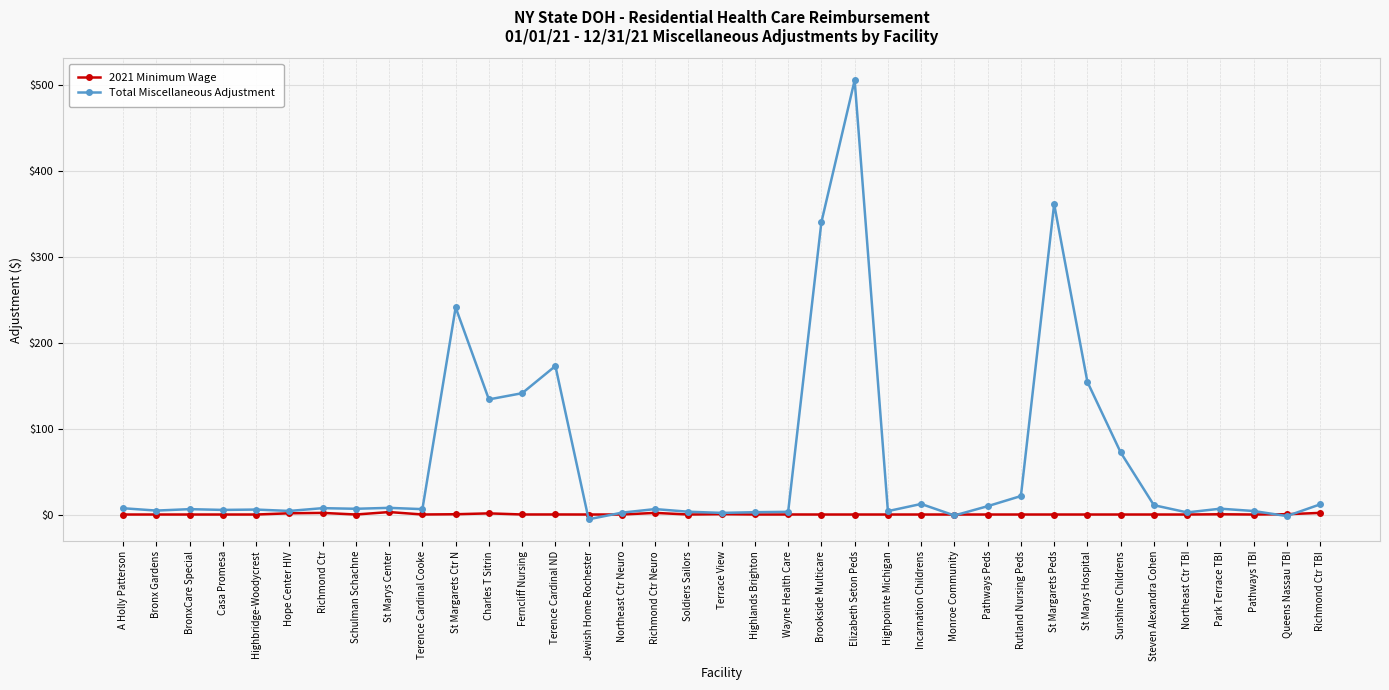

Count the number of categories in the chart.

37